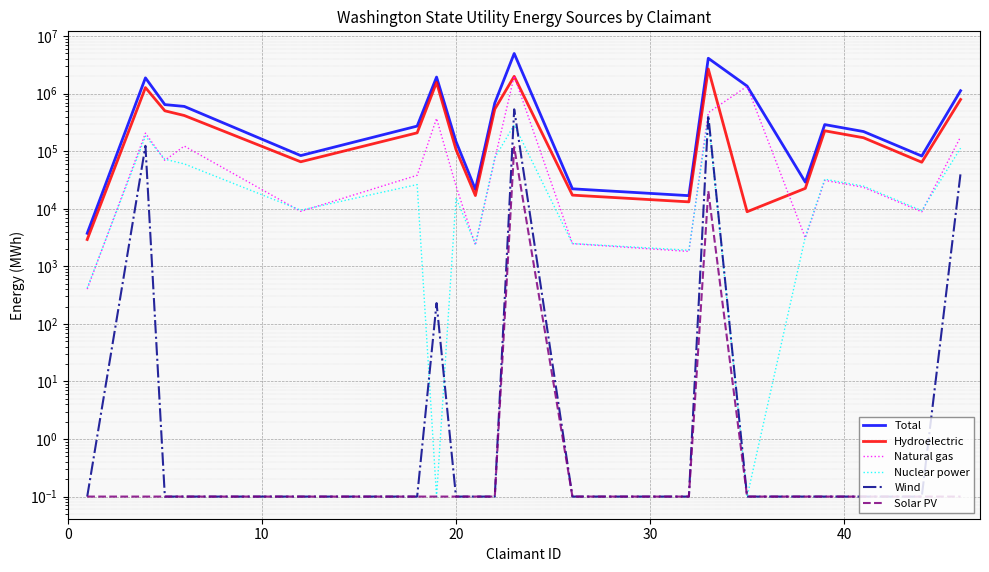

Is the value of Solar PV at 19 greater than the value of Nuclear power at 10?

No